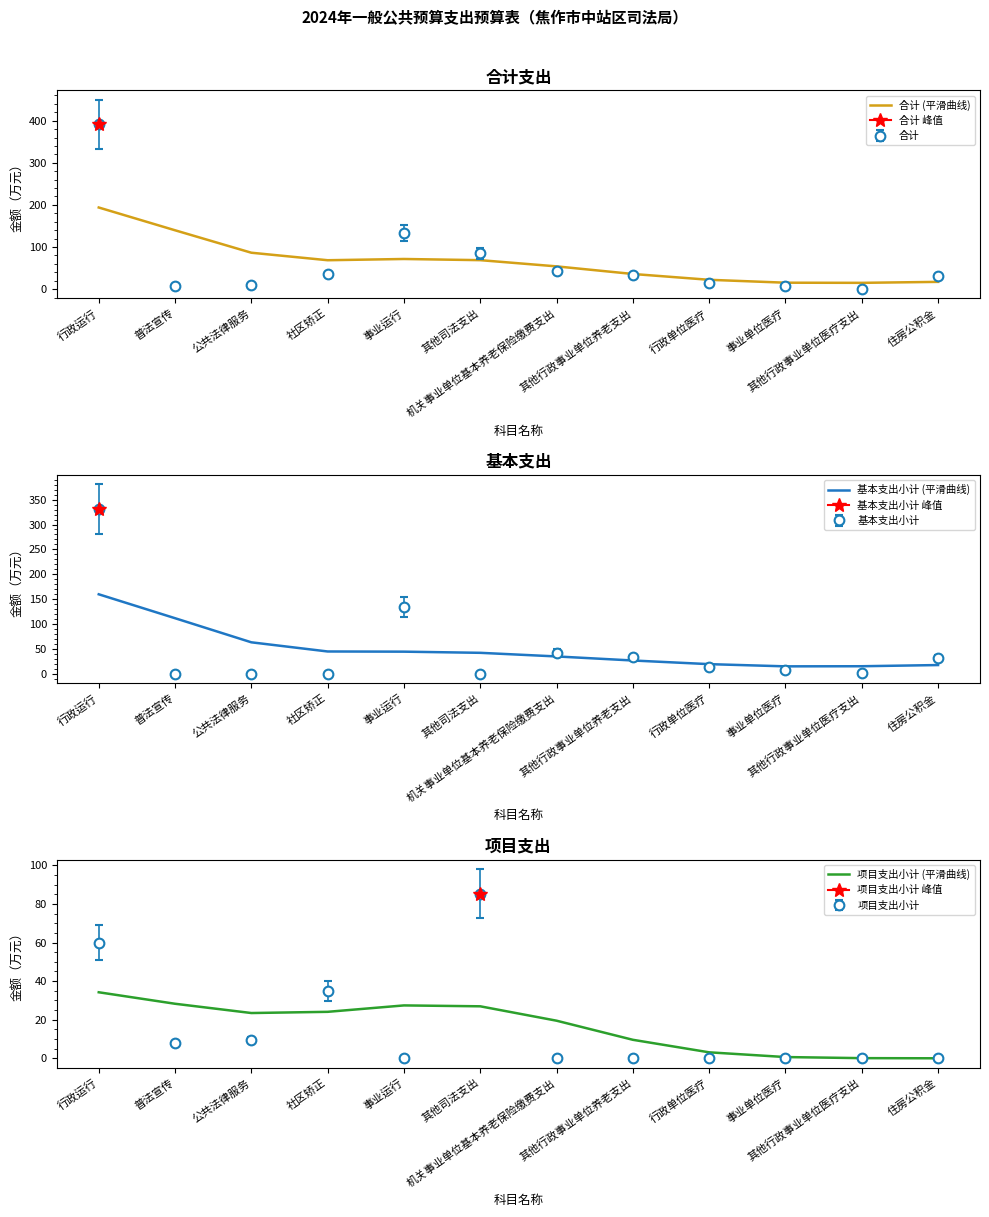

In 项目支出小计 (平滑曲线), how many points are lower than both neighbors (excluding endpoints)?

1